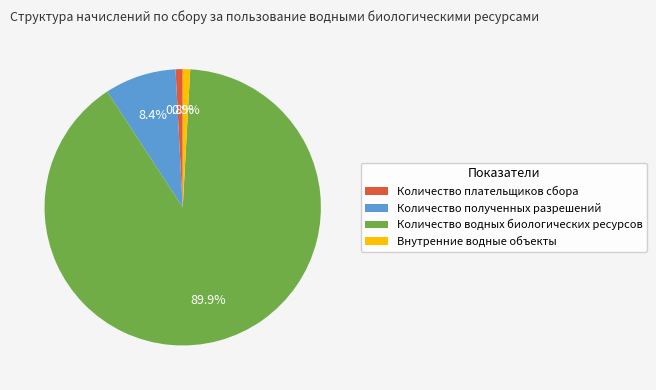

The Количество плательщиков сбора slice represents 10% of the pie. True or false?

False